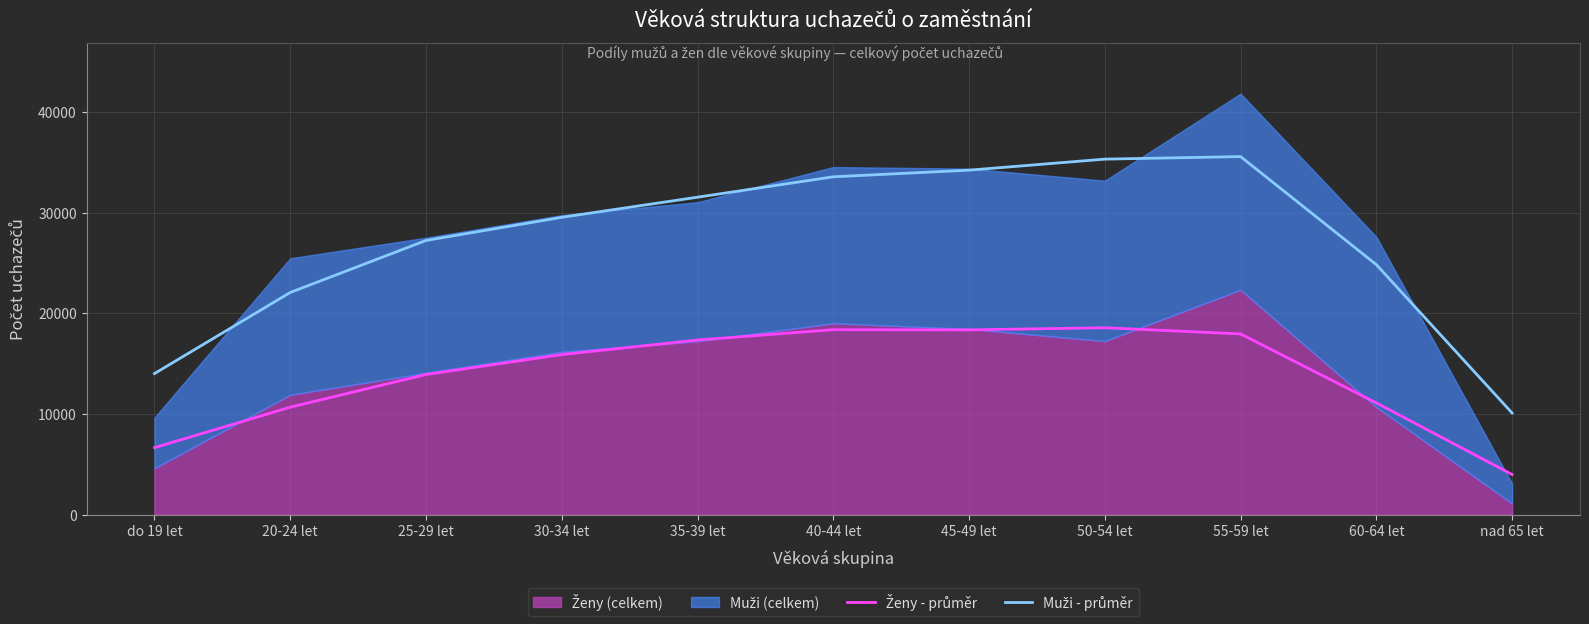

How many data points does each series have?

11